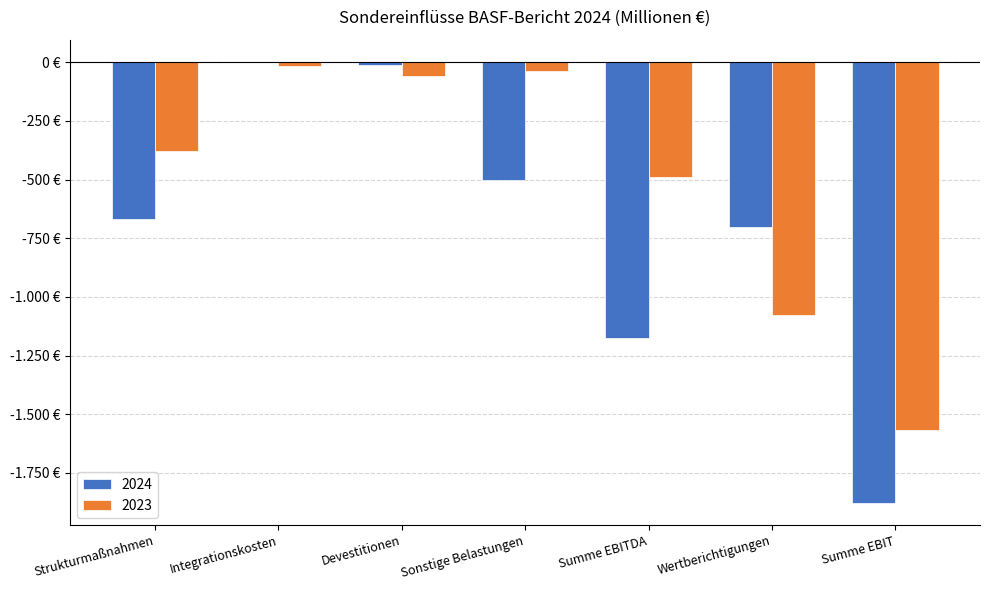

At Integrationskosten, list the series in order from smallest to largest.

2023, 2024